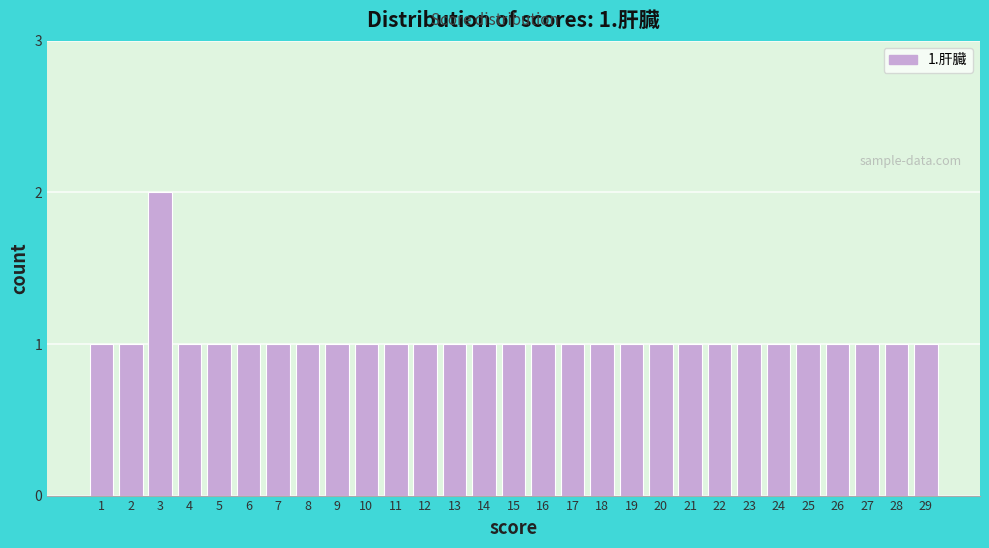

Reading left to right, extract all data points from this chart.

1=1	2=1	3=2	4=1	5=1	6=1	7=1	8=1	9=1	10=1	11=1	12=1	13=1	14=1	15=1	16=1	17=1	18=1	19=1	20=1	21=1	22=1	23=1	24=1	25=1	26=1	27=1	28=1	29=1